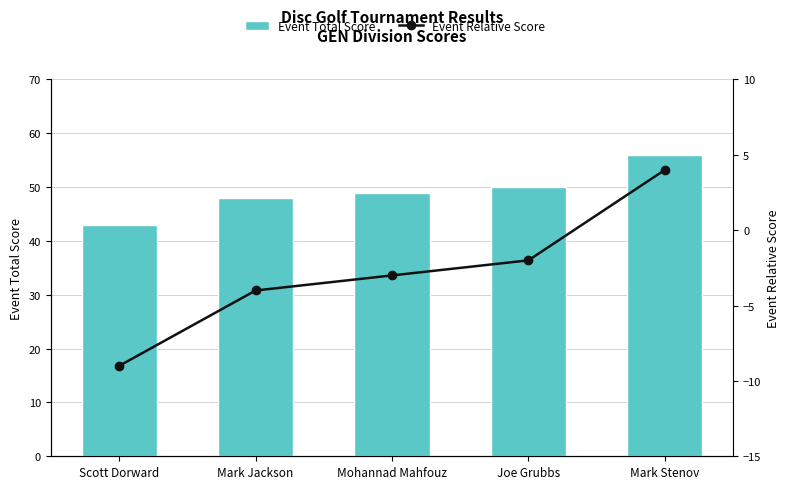

What is the total value across all series at Mohannad Mahfouz?

46